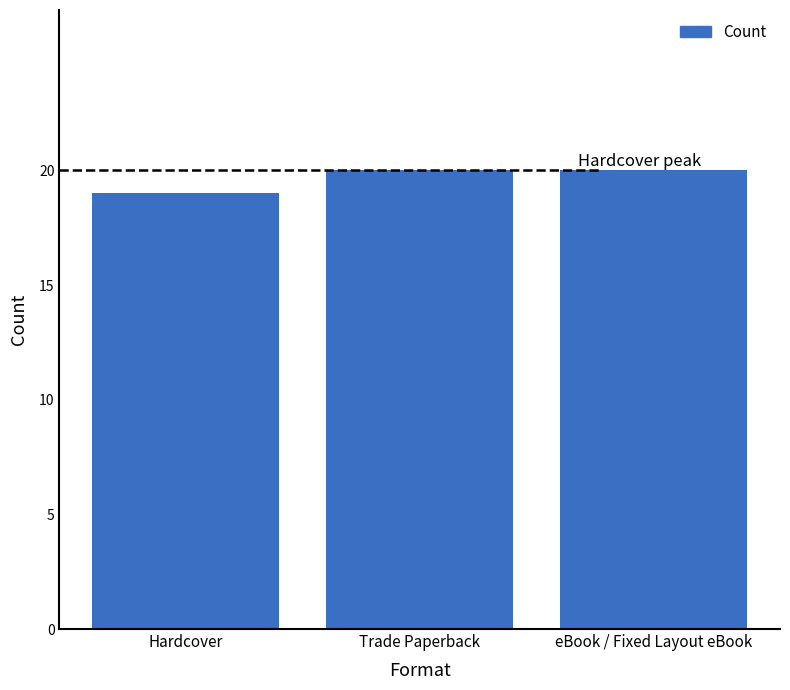

What is the change in value from Hardcover to eBook / Fixed Layout eBook?

+1